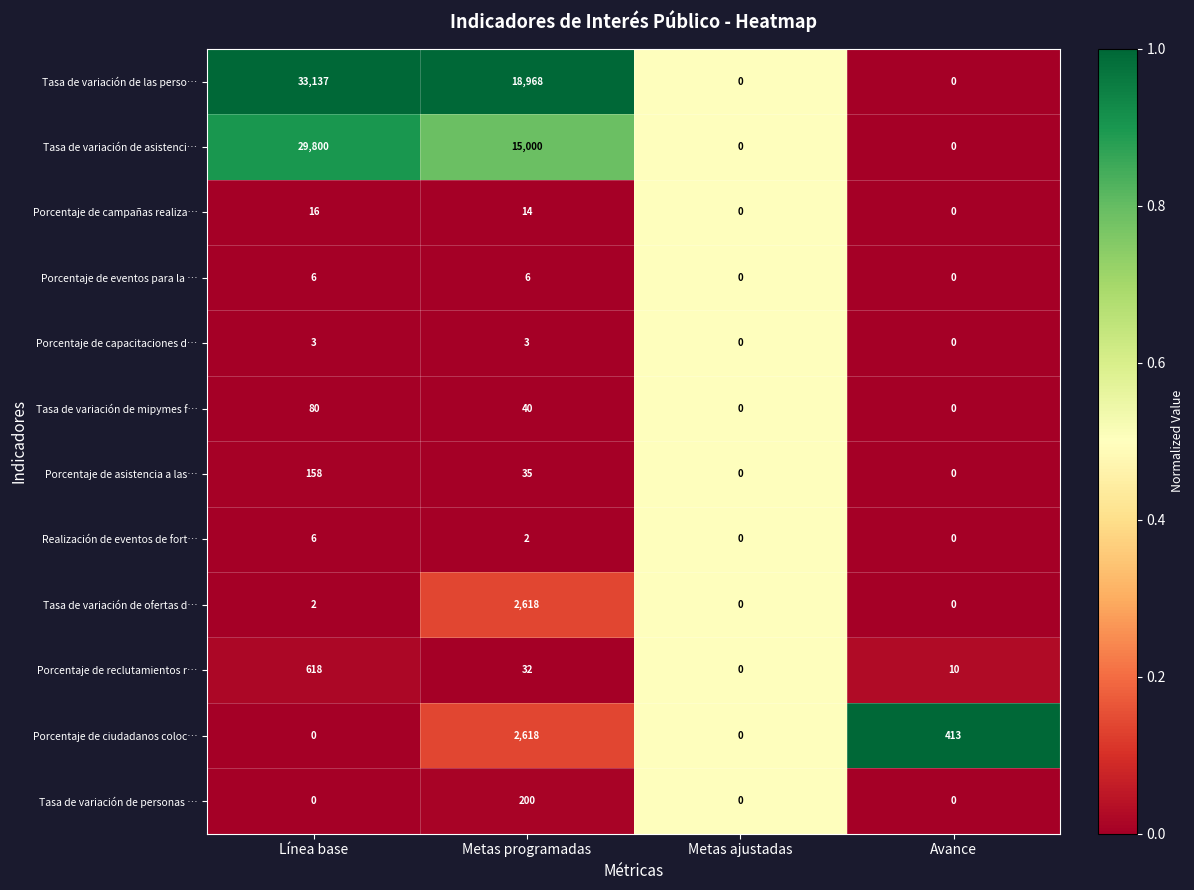

Between Metas programadas and Metas ajustadas, which series saw the biggest shift?

Tasa de variación de las perso…